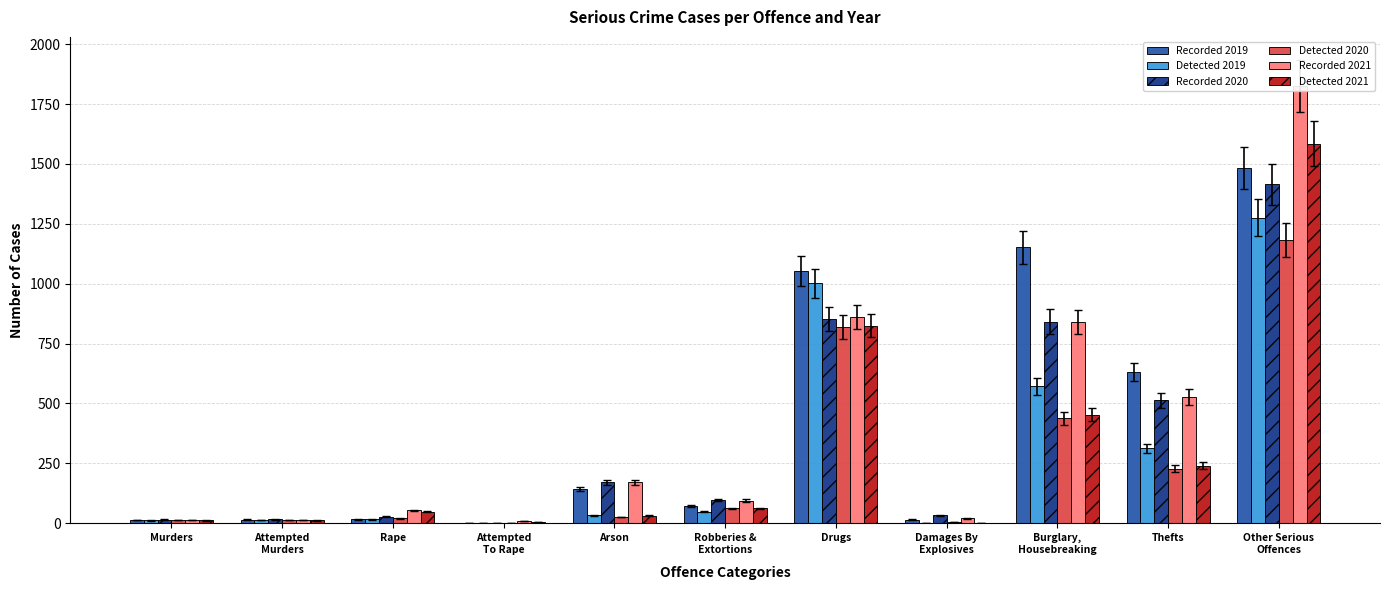

Reading left to right, list all the values displayed in this chart.

Recorded 2019: 13	15	16	1	144	73	1053	15	1152	633	1483
Detected 2019: 12	13	16	1	34	48	1002	0	571	314	1275
Recorded 2020: 15	16	27	2	172	97	852	33	842	513	1415
Detected 2020: 14	13	21	2	26	62	820	5	438	228	1183
Recorded 2021: 14	13	54	8	172	95	861	21	840	527	1824
Detected 2021: 12	12	49	6	32	62	825	3	454	241	1585